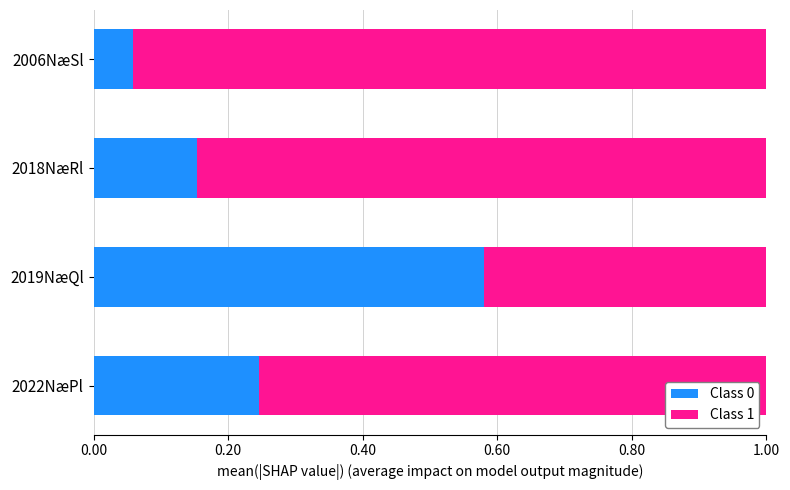

The Class 0 series shows 0.0 at 2006NæSl. True or false?

False